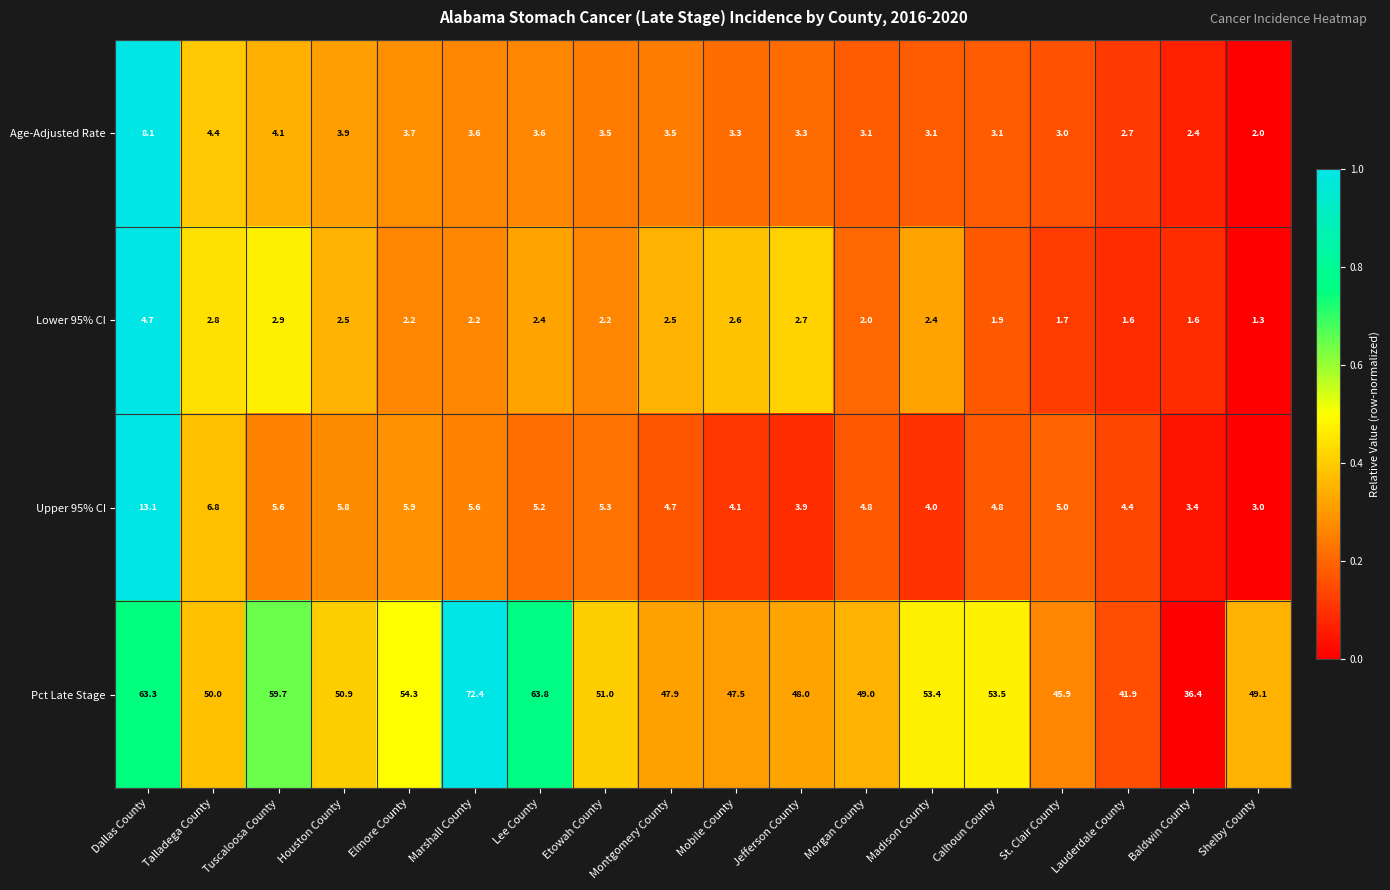

Rank the series at Marshall County from highest to lowest value.

Pct Late Stage, Upper 95% CI, Age-Adjusted Rate, Lower 95% CI